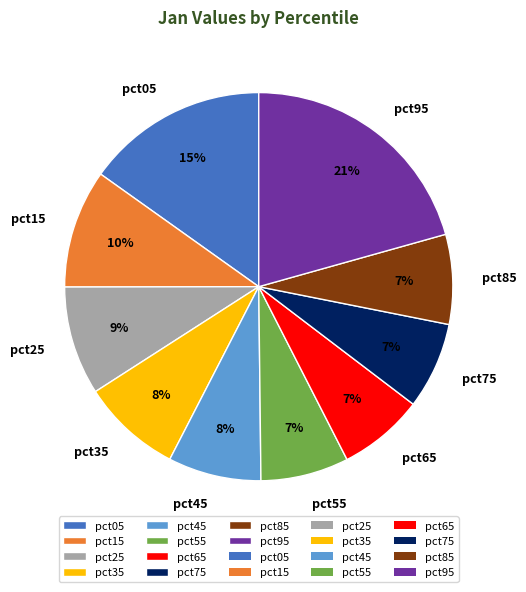

Which category has the biggest portion of the pie?

pct95